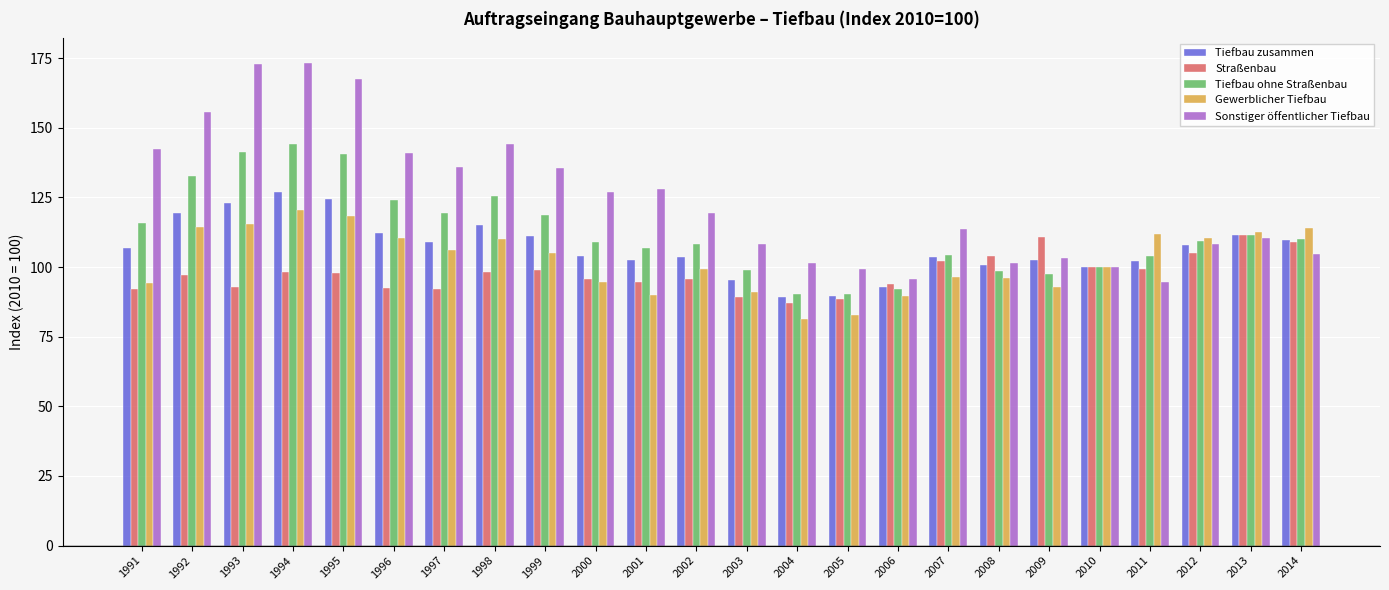

What is the average value of the Tiefbau zusammen series?

106.8